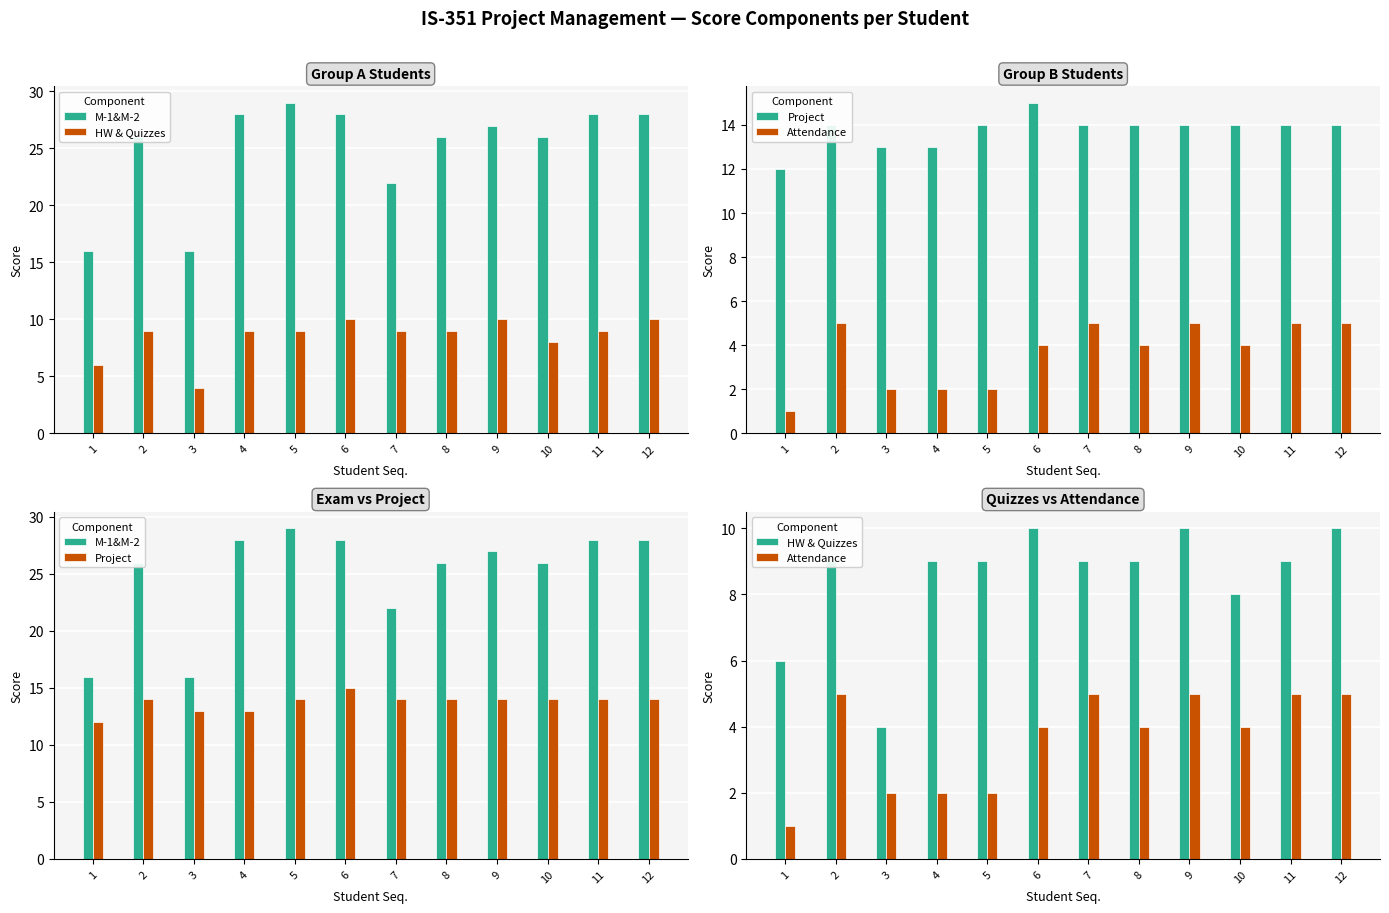

At 7, list the series in order from largest to smallest.

M-1&M-2, Project, HW & Quizzes, Attendance